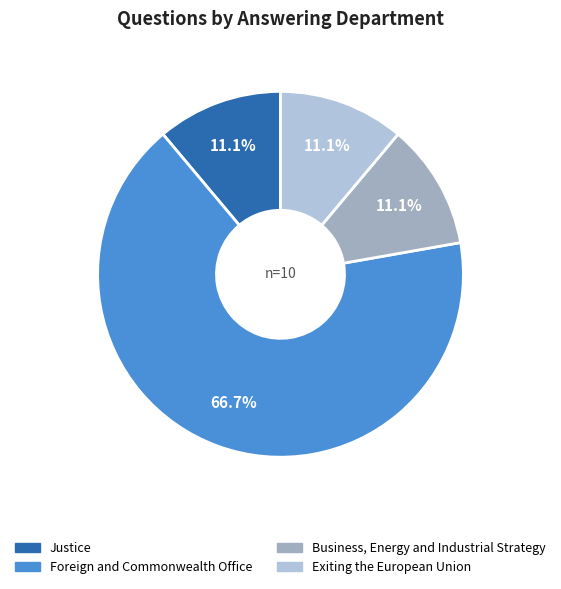

Approximately how many times larger is the value at Foreign and Commonwealth Office compared to Justice?

6.0